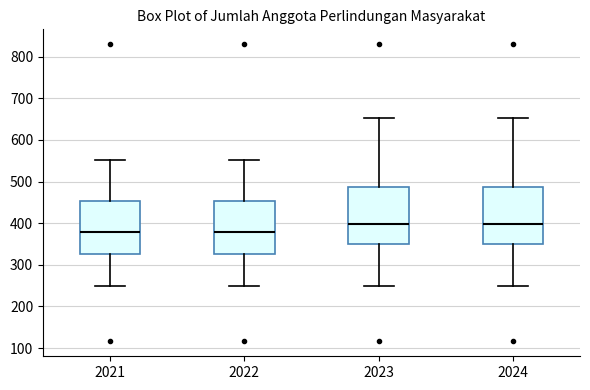

Reading left to right, transcribe this box plot: for each box, give where its median line is, the range the box spans, and where its two whiskers end, as read against the y-axis. The values are not printed on the chart, so give them approximately, as read against the axis.

2021: median 380, box 330 to 450, whiskers 250 to 550
2022: median 380, box 330 to 450, whiskers 250 to 550
2023: median 400, box 350 to 490, whiskers 250 to 650
2024: median 400, box 350 to 490, whiskers 250 to 650